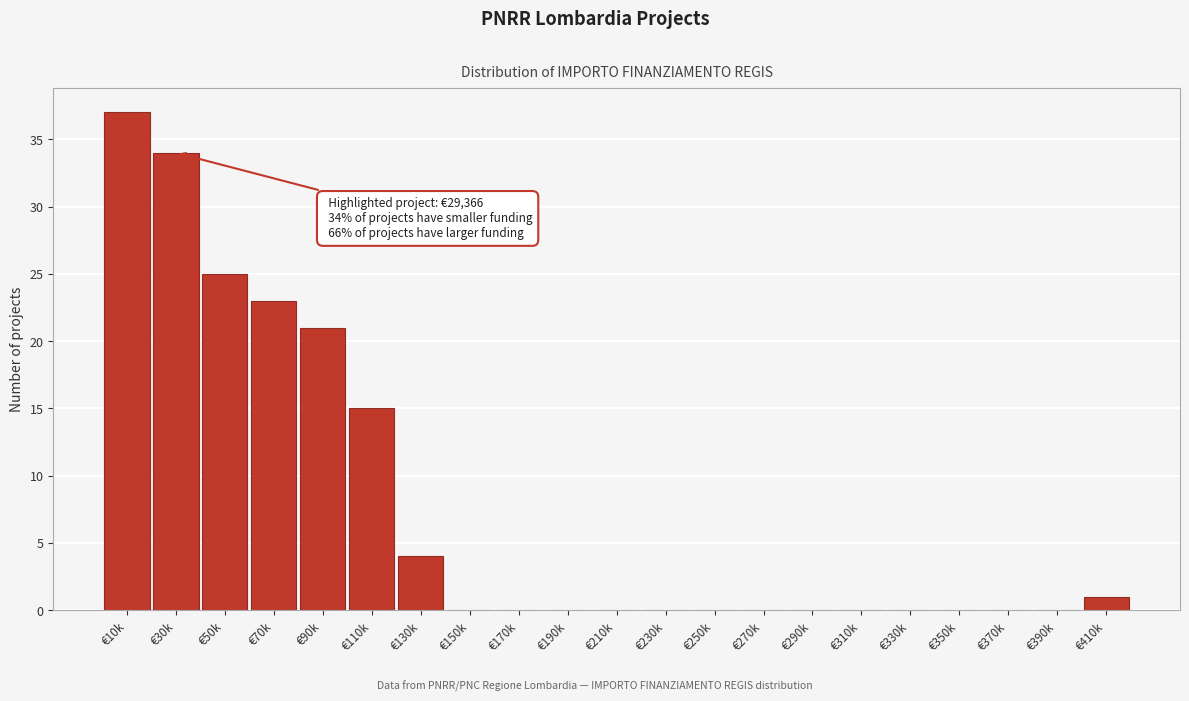

Reading left to right, list all the values displayed in this chart.

€10k=37	€30k=34	€50k=25	€70k=23	€90k=21	€110k=15	€130k=4	€150k=0	€170k=0	€190k=0	€210k=0	€230k=0	€250k=0	€270k=0	€290k=0	€310k=0	€330k=0	€350k=0	€370k=0	€390k=0	€410k=1